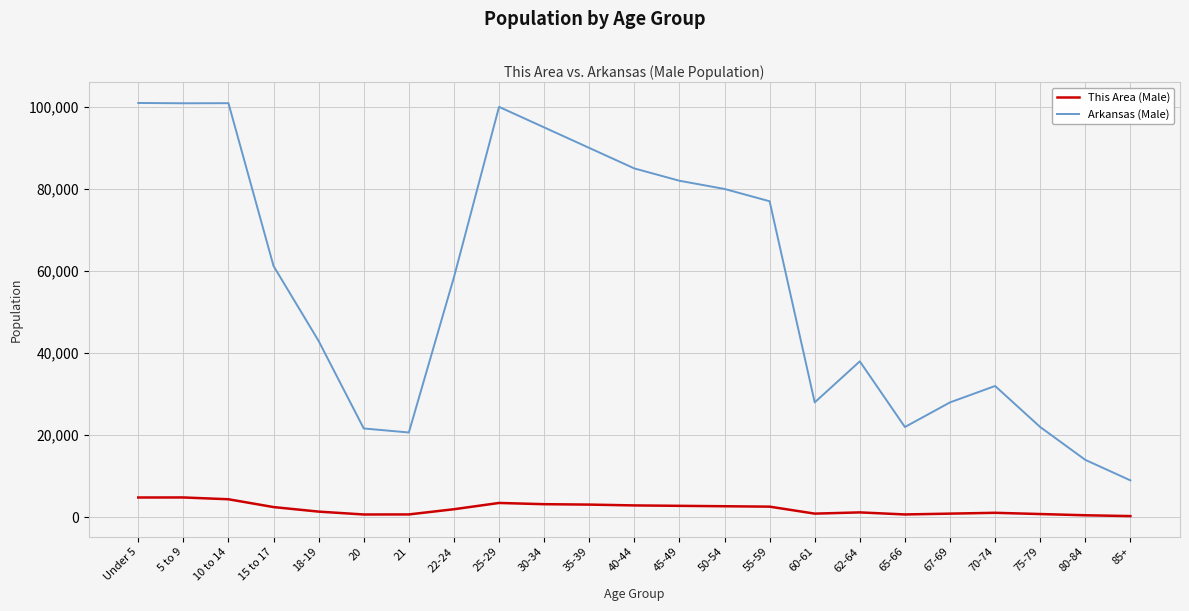

The value of Arkansas (Male) at 45-49 is 36841. True or false?

False